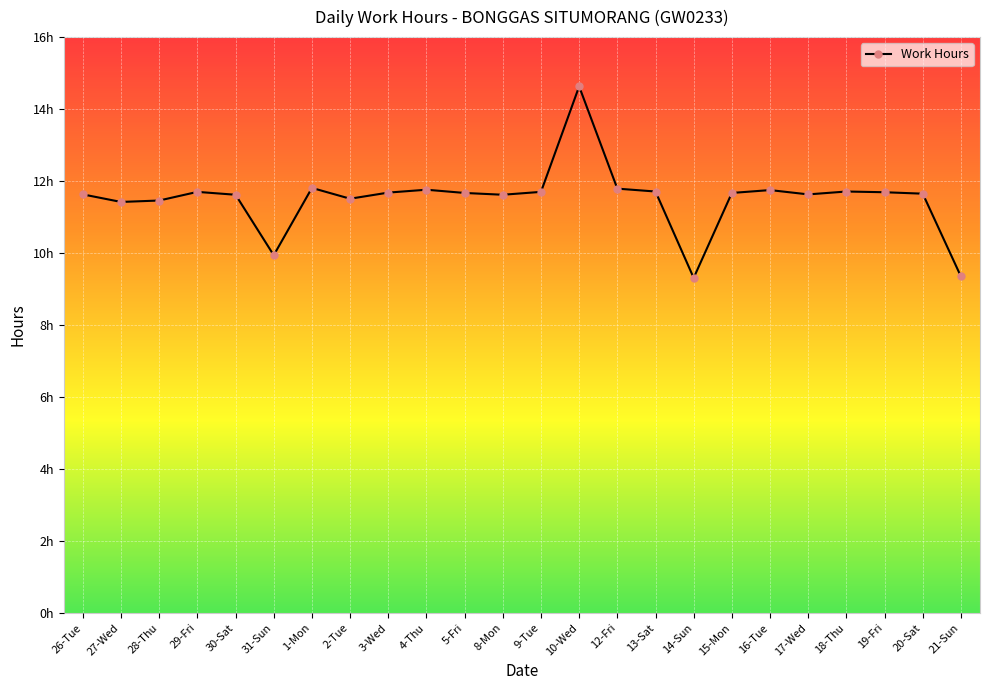

List the labels in order of value, largest first.

10-Wed, 1-Mon, 12-Fri, 4-Thu, 16-Tue, 13-Sat, 18-Thu, 29-Fri, 9-Tue, 19-Fri, 3-Wed, 5-Fri, 15-Mon, 20-Sat, 26-Tue, 17-Wed, 30-Sat, 8-Mon, 2-Tue, 28-Thu, 27-Wed, 31-Sun, 21-Sun, 14-Sun